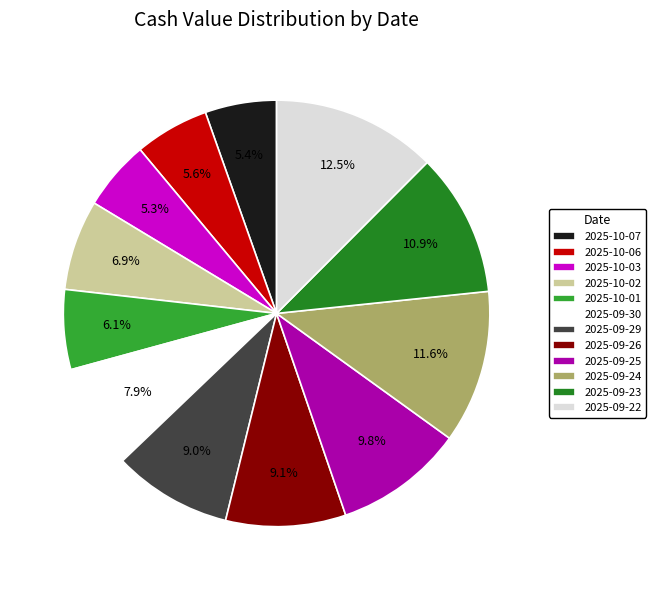

To the nearest percent, what is the combined percentage of 2025-10-02 and 2025-09-22?

19%